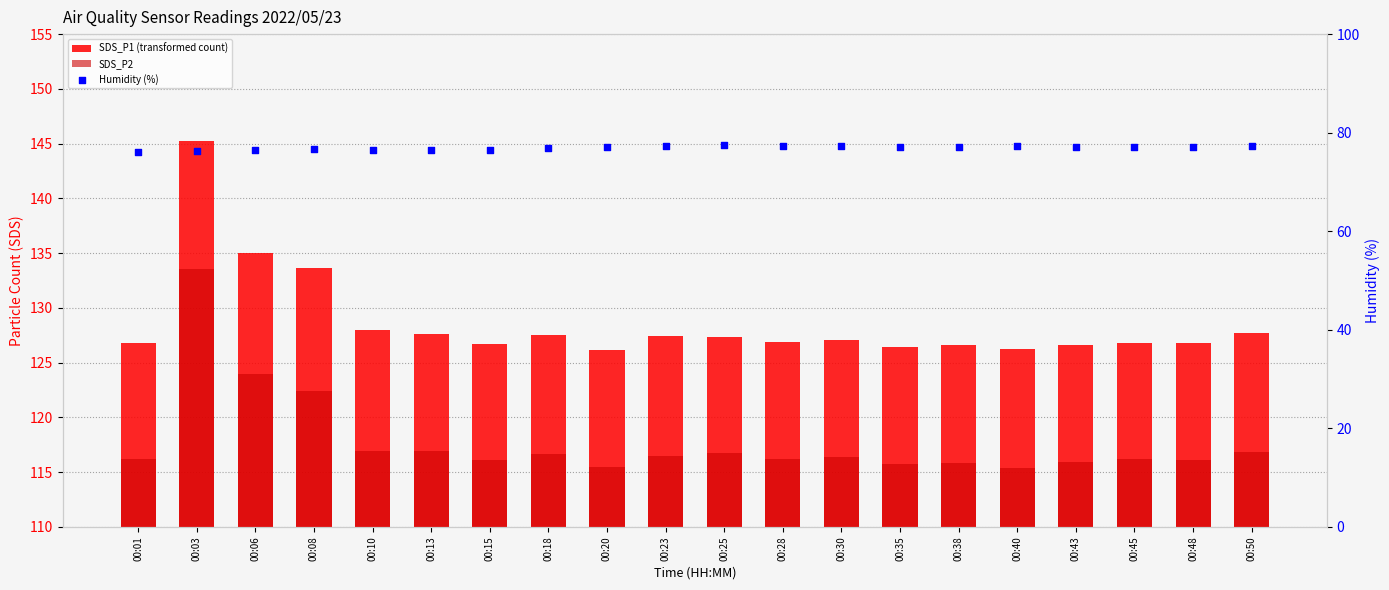

What are all the series names shown in the legend?

SDS_P1 (transformed count), SDS_P2, Humidity (%)